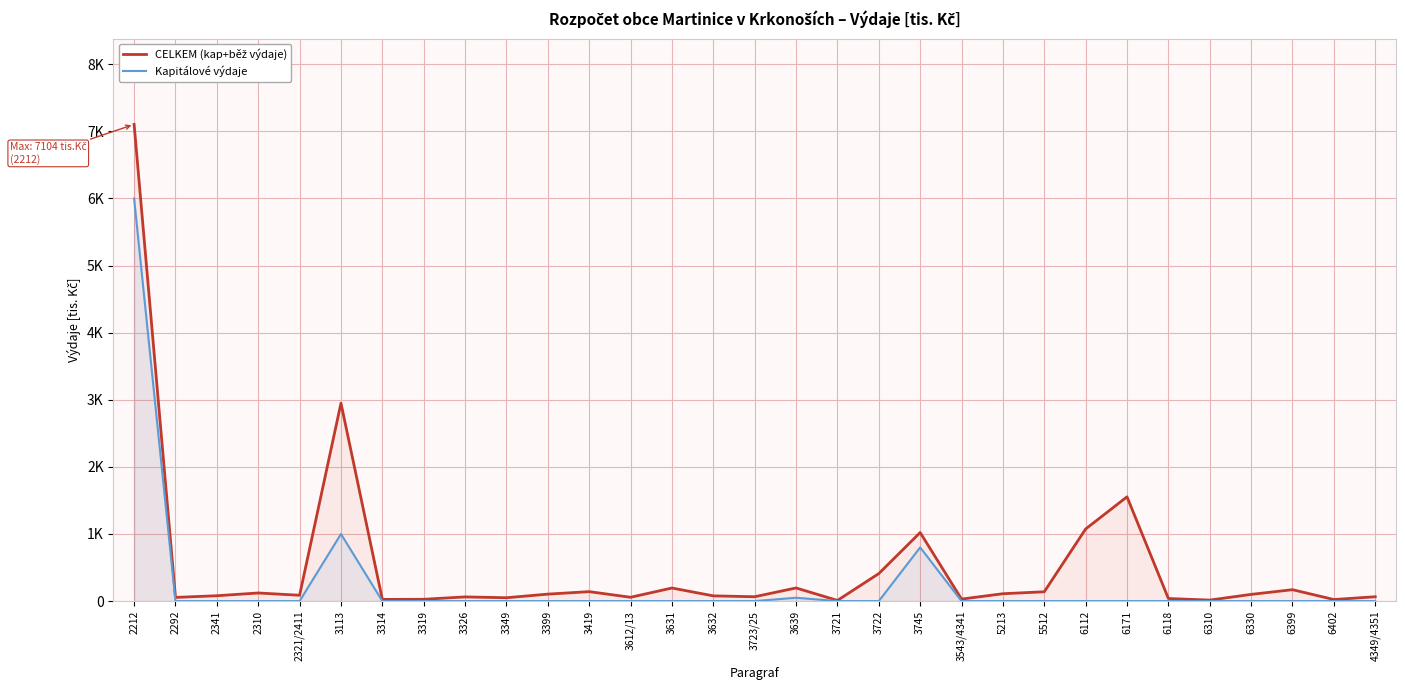

Reading left to right, list all the values displayed in this chart.

CELKEM (kap+běž výdaje): 7104.0	55.0	80.0	121.0	87.0	2950.0	25.0	27.0	62.5	50.0	104.0	141.0	57.0	195.0	78.0	65.0	196.0	10.0	410.0	1022.0	30.0	110.0	139.0	1075.0	1554.1	38.6	15.0	100.0	170.0	23.3	65.0
Kapitálové výdaje: 6000.0	0.0	0.0	0.0	0.0	1000.0	0.0	0.0	0.0	0.0	0.0	0.0	0.0	0.0	0.0	0.0	50.0	0.0	0.0	800.0	0.0	0.0	0.0	0.0	0.0	0.0	0.0	0.0	0.0	0.0	0.0